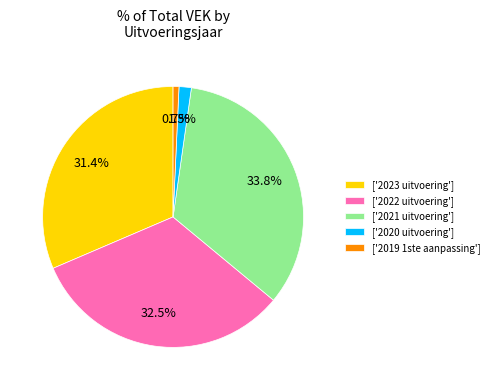

How many segments does this pie chart have?

5